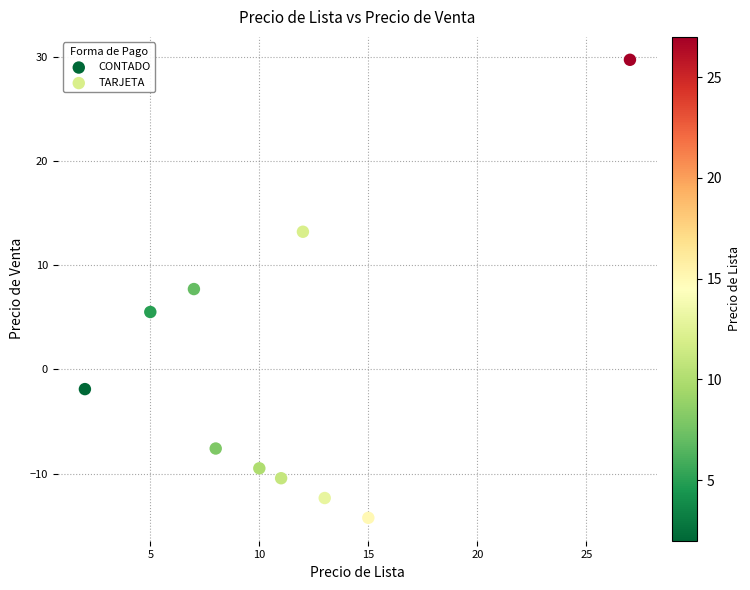

Which series contains the highest Y value?

TARJETA